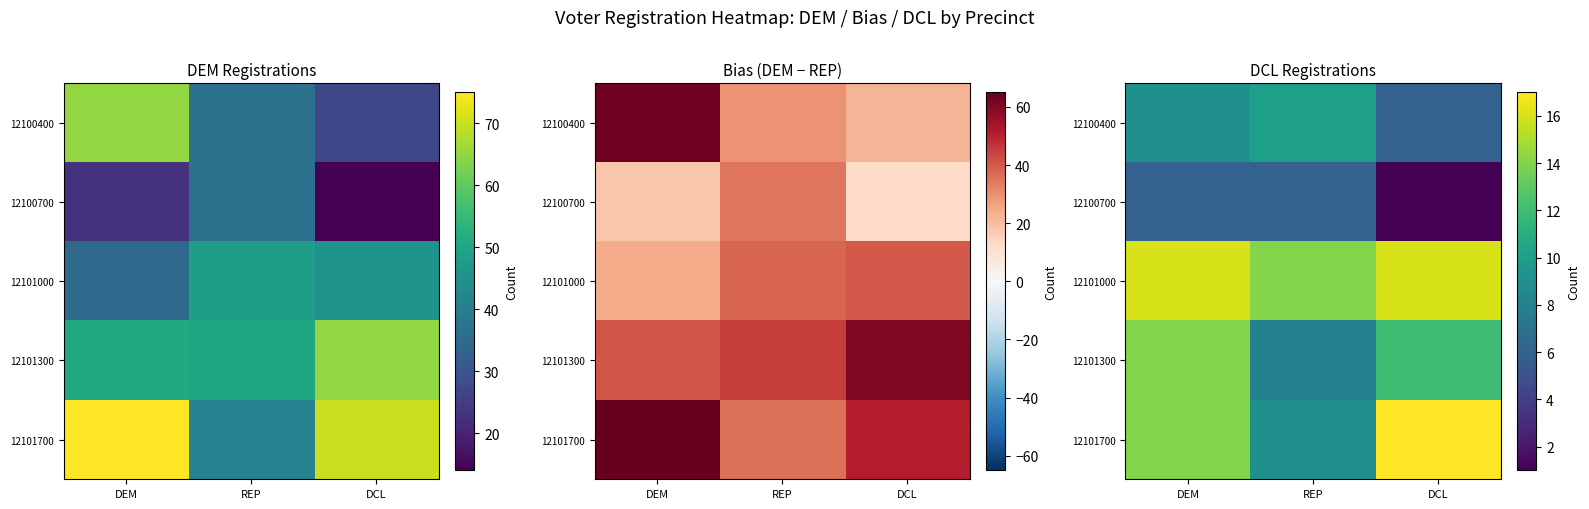

At which category is the sum across all series the highest?

DEM